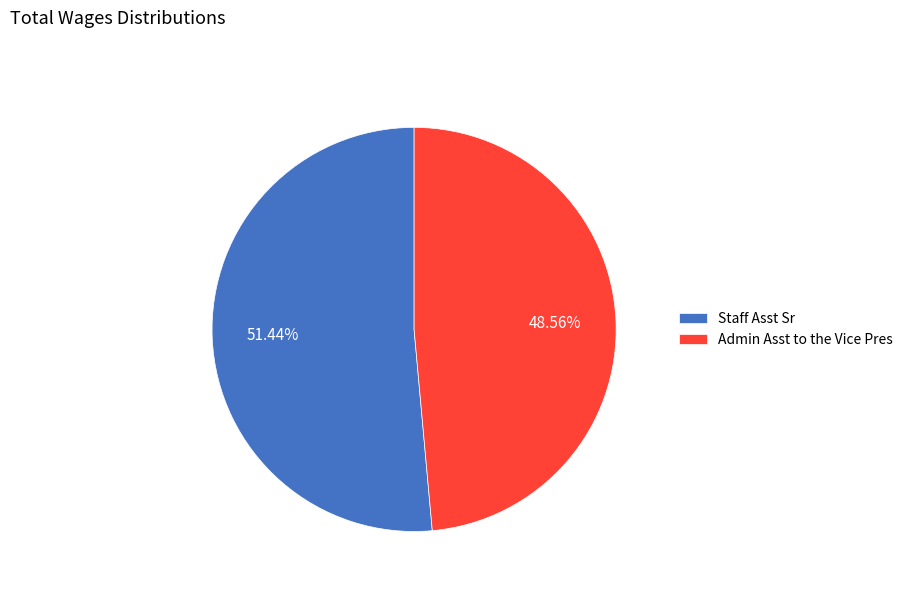

True or false: Staff Asst Sr accounts for 43% of the total.

False